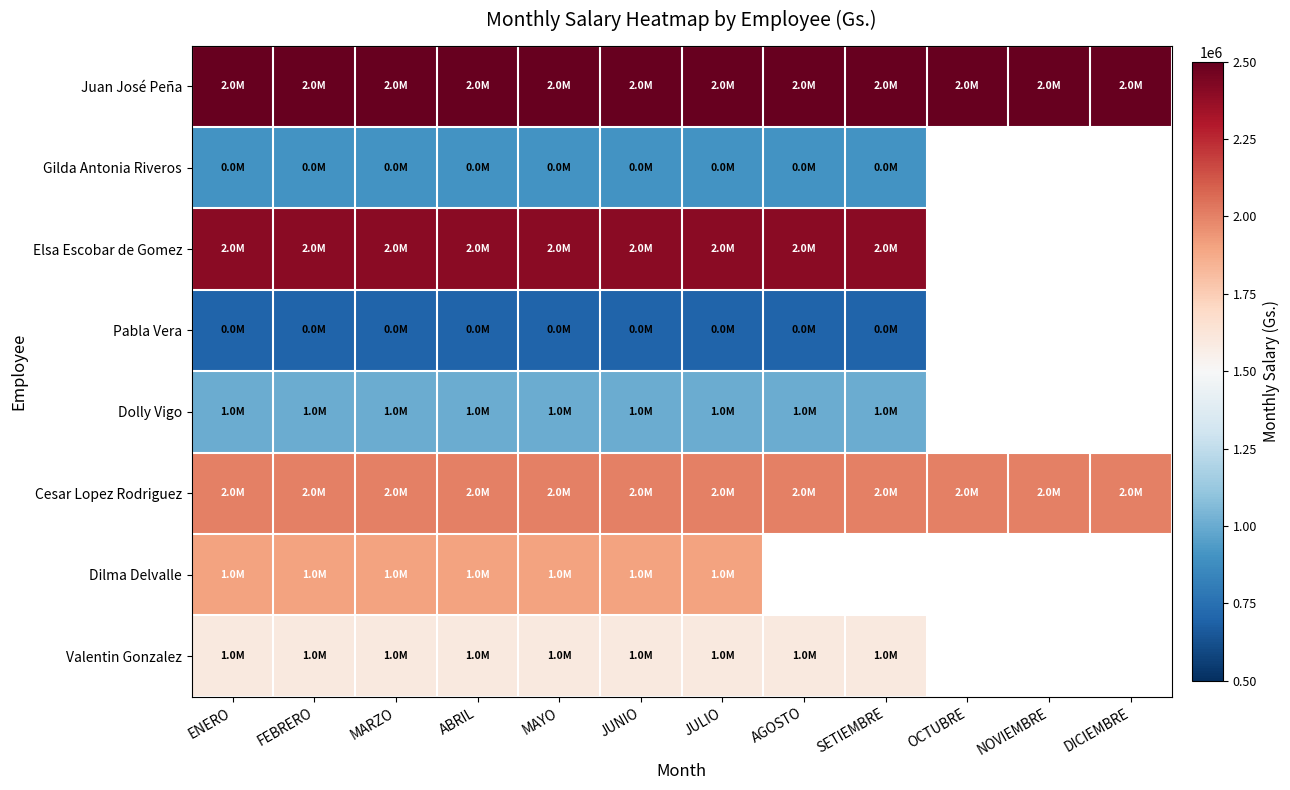

What is the maximum value shown in the chart?

2500000.0